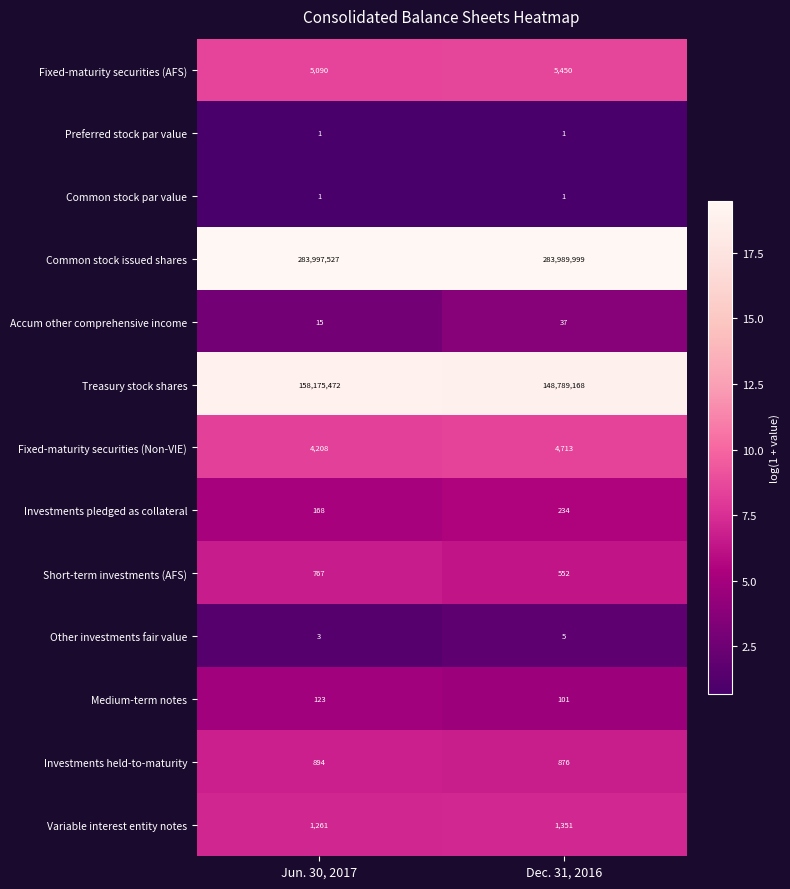

Reading right to left, list all the values displayed in this chart.

Fixed-maturity securities (AFS): 5450	5090
Preferred stock par value: 1	1
Common stock par value: 1	1
Common stock issued shares: 283989999	283997527
Accum other comprehensive income: 37	15
Treasury stock shares: 148789168	158175472
Fixed-maturity securities (Non-VIE): 4713	4208
Investments pledged as collateral: 234	168
Short-term investments (AFS): 552	767
Other investments fair value: 5	3
Medium-term notes: 101	123
Investments held-to-maturity: 876	894
Variable interest entity notes: 1351	1261